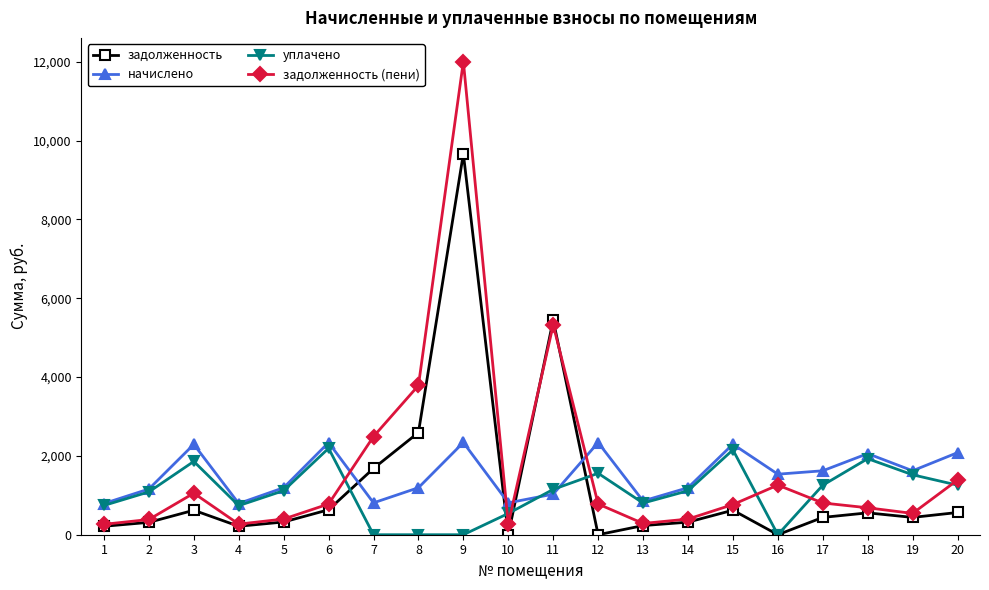

Rank the series by their maximum value, from lowest to highest.

уплачено, начислено, задолженность, задолженность (пени)